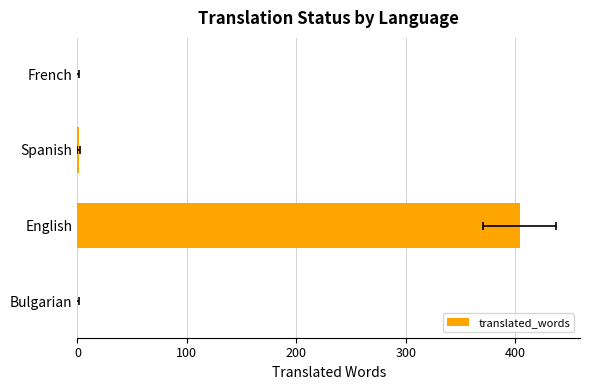

How many data points are less than 1?

2